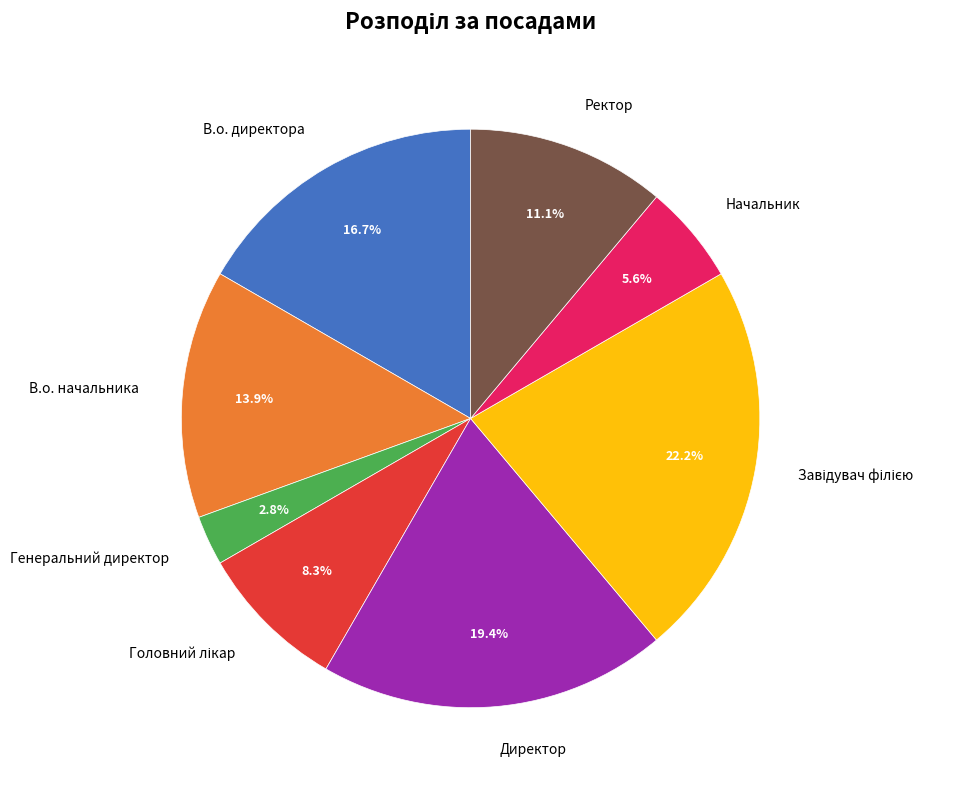

Does any single category account for the majority?

No